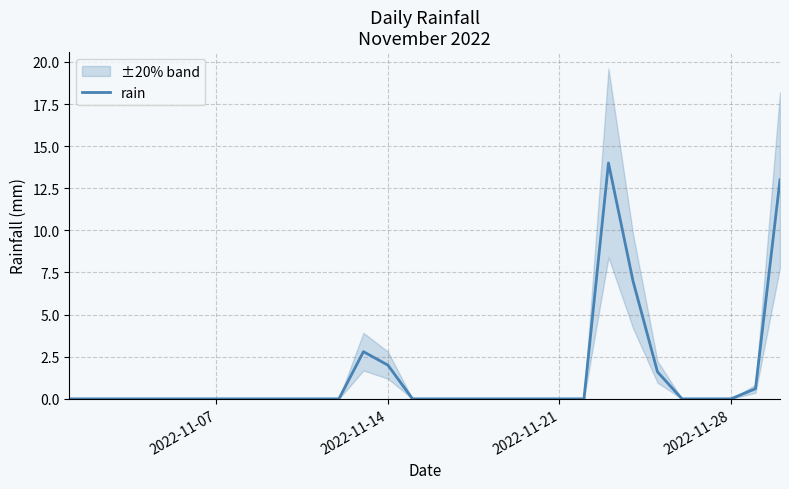

Is it true that the value at 2022-11-21 is 7.9?

False